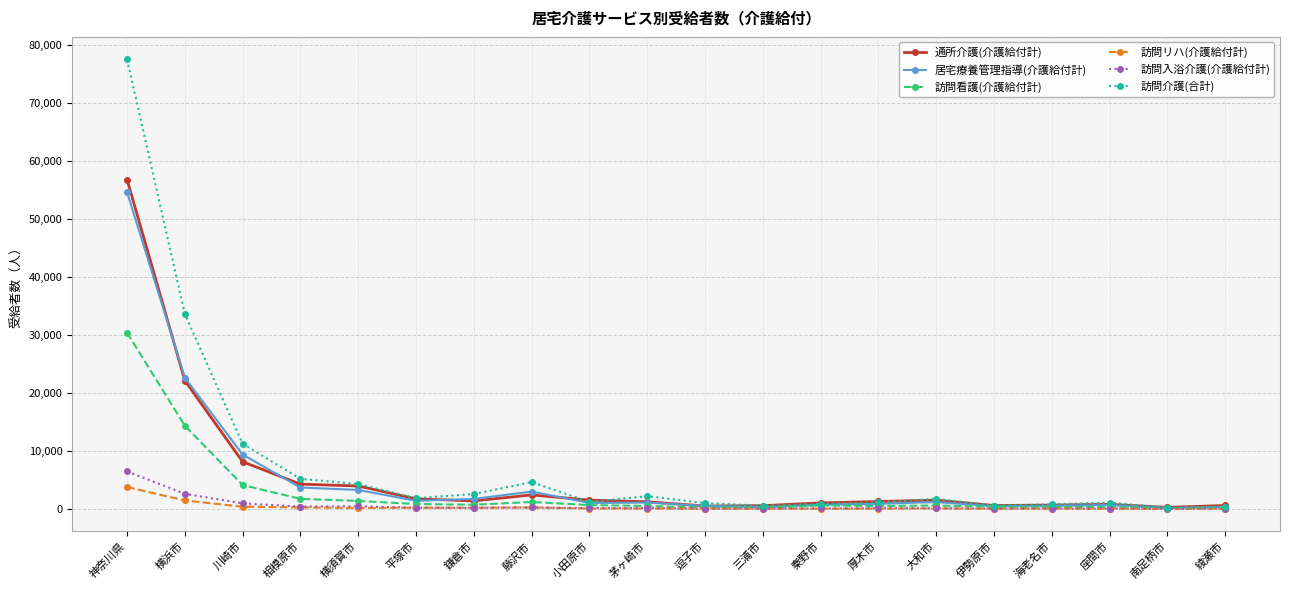

What is the sum of all 訪問入浴介護(介護給付計) values?

12639